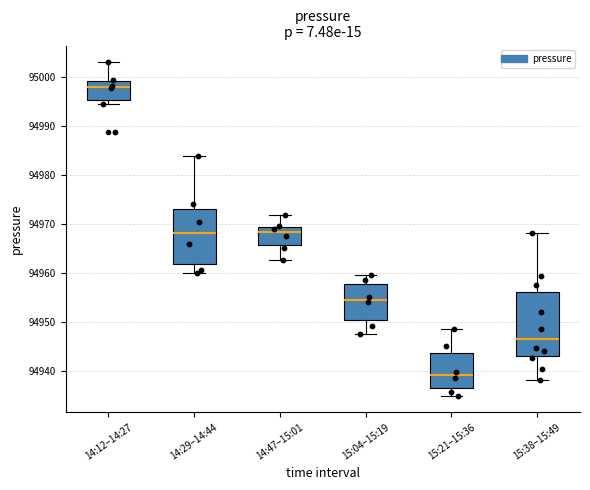

Which box is the tallest, from its lower edge to its upper edge?

15:38–15:49